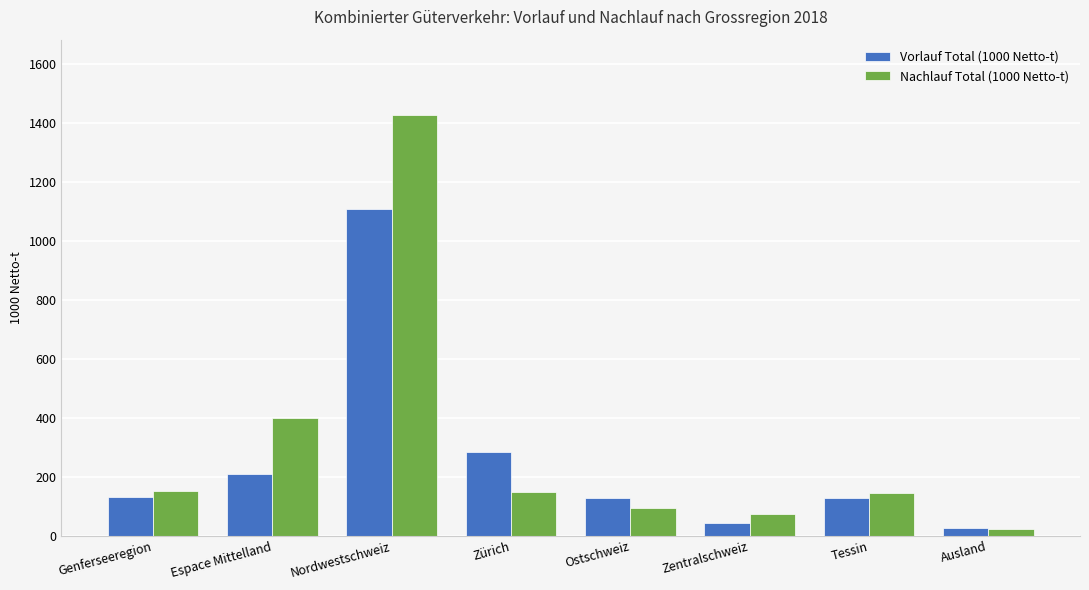

At how many categories does at least one series exceed 989?

1